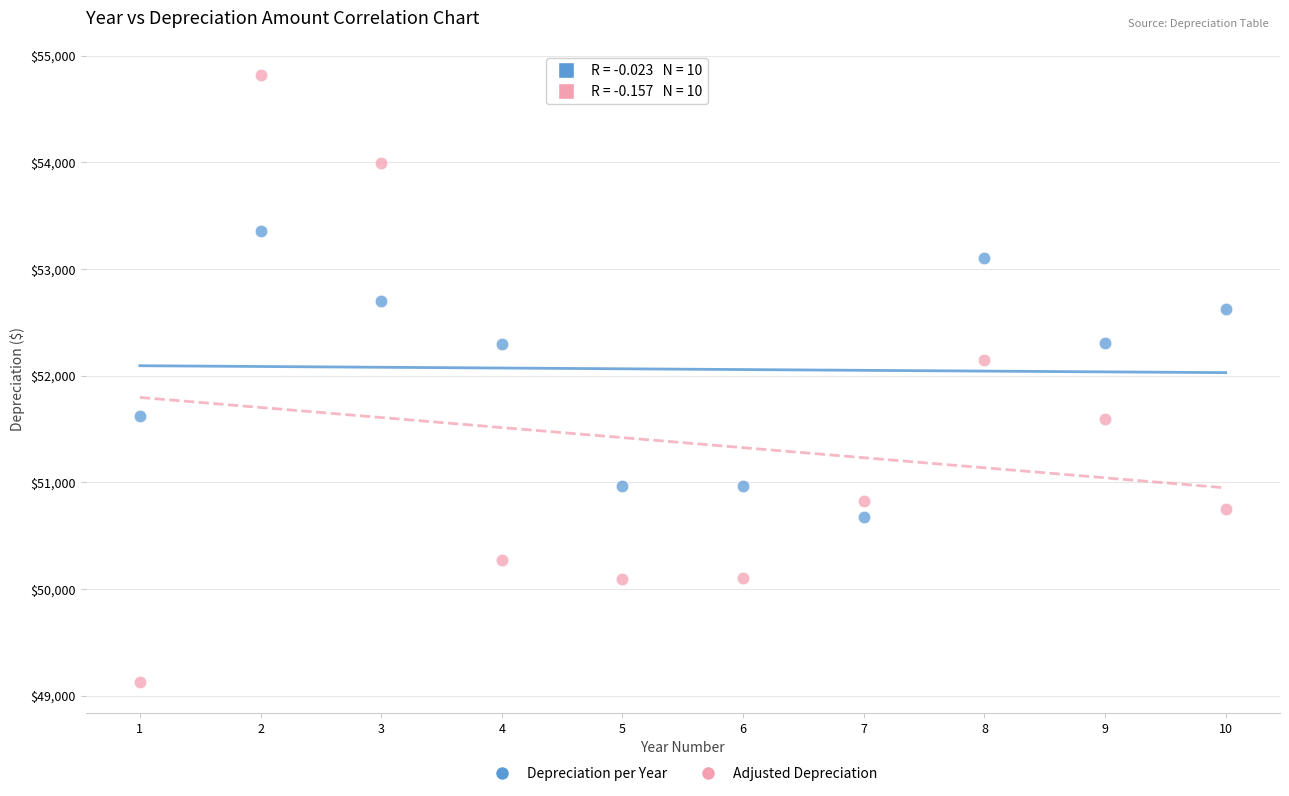

Which series has the largest Y range (max minus min)?

Adjusted Depreciation